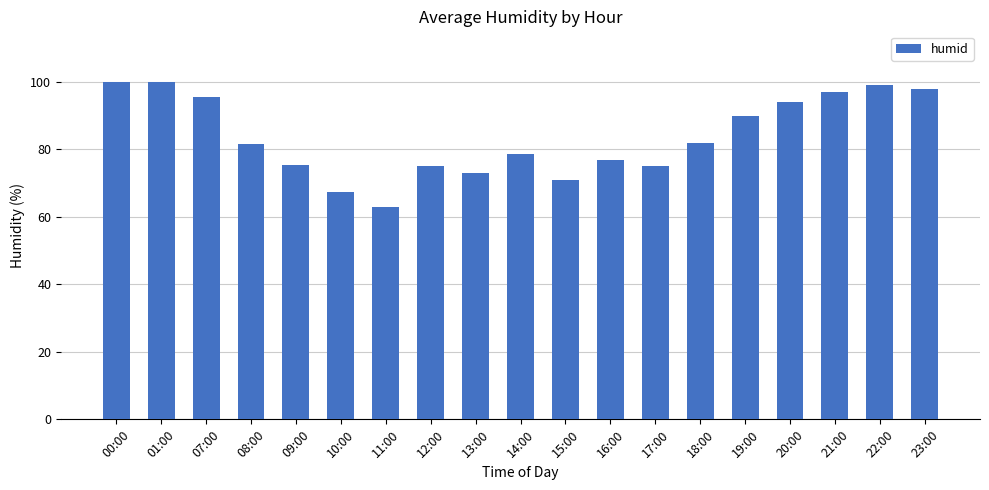

What value does the data have at 15:00?

71.0